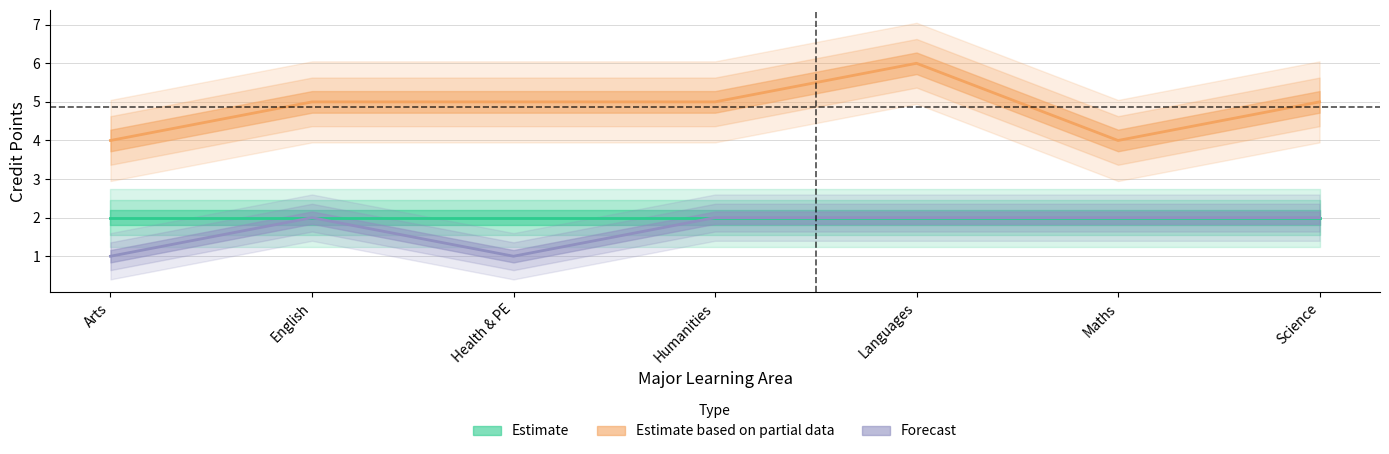

Where is Forecast nearest to the value 1?

Arts